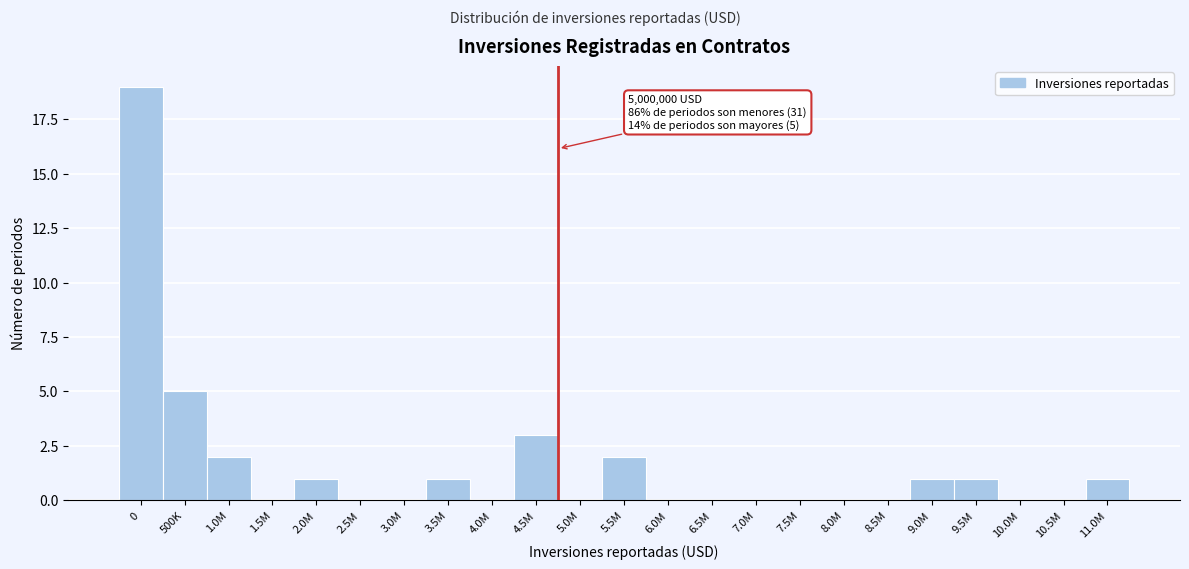

Reading left to right, extract all data points from this chart.

0=19	500K=5	1.0M=2	1.5M=0	2.0M=1	2.5M=0	3.0M=0	3.5M=1	4.0M=0	4.5M=3	5.0M=0	5.5M=2	6.0M=0	6.5M=0	7.0M=0	7.5M=0	8.0M=0	8.5M=0	9.0M=1	9.5M=1	10.0M=0	10.5M=0	11.0M=1